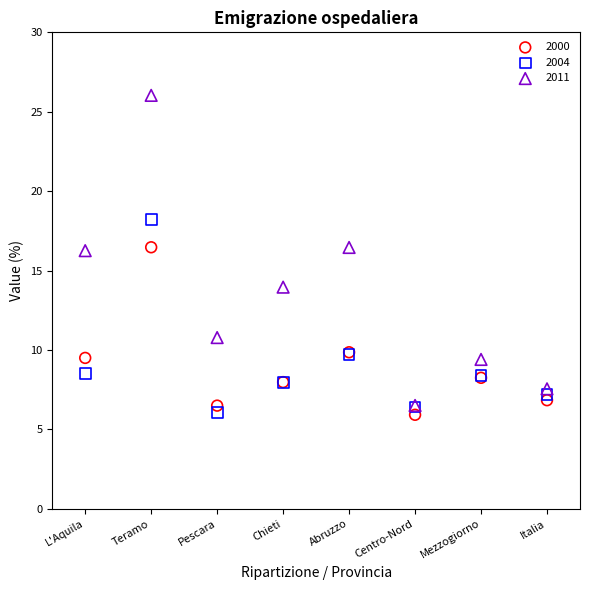

What are all the series names shown in the legend?

2000, 2004, 2011